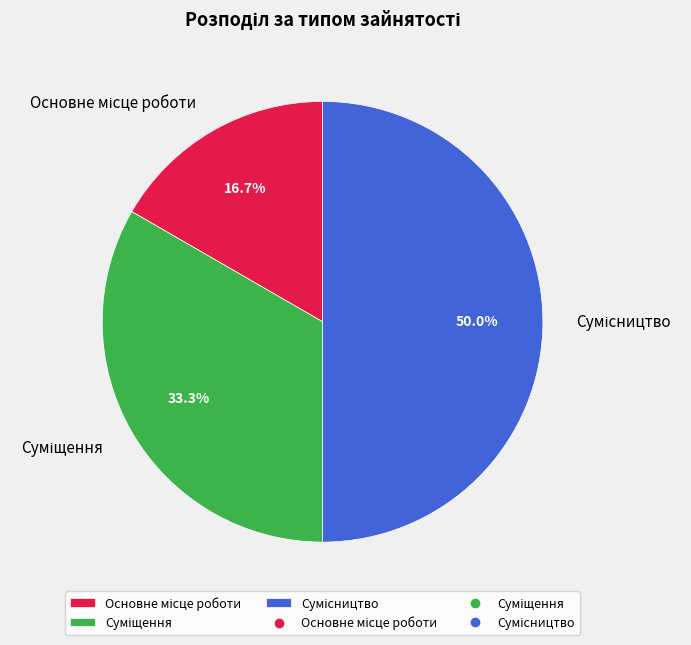

How many slices are in this pie chart?

3